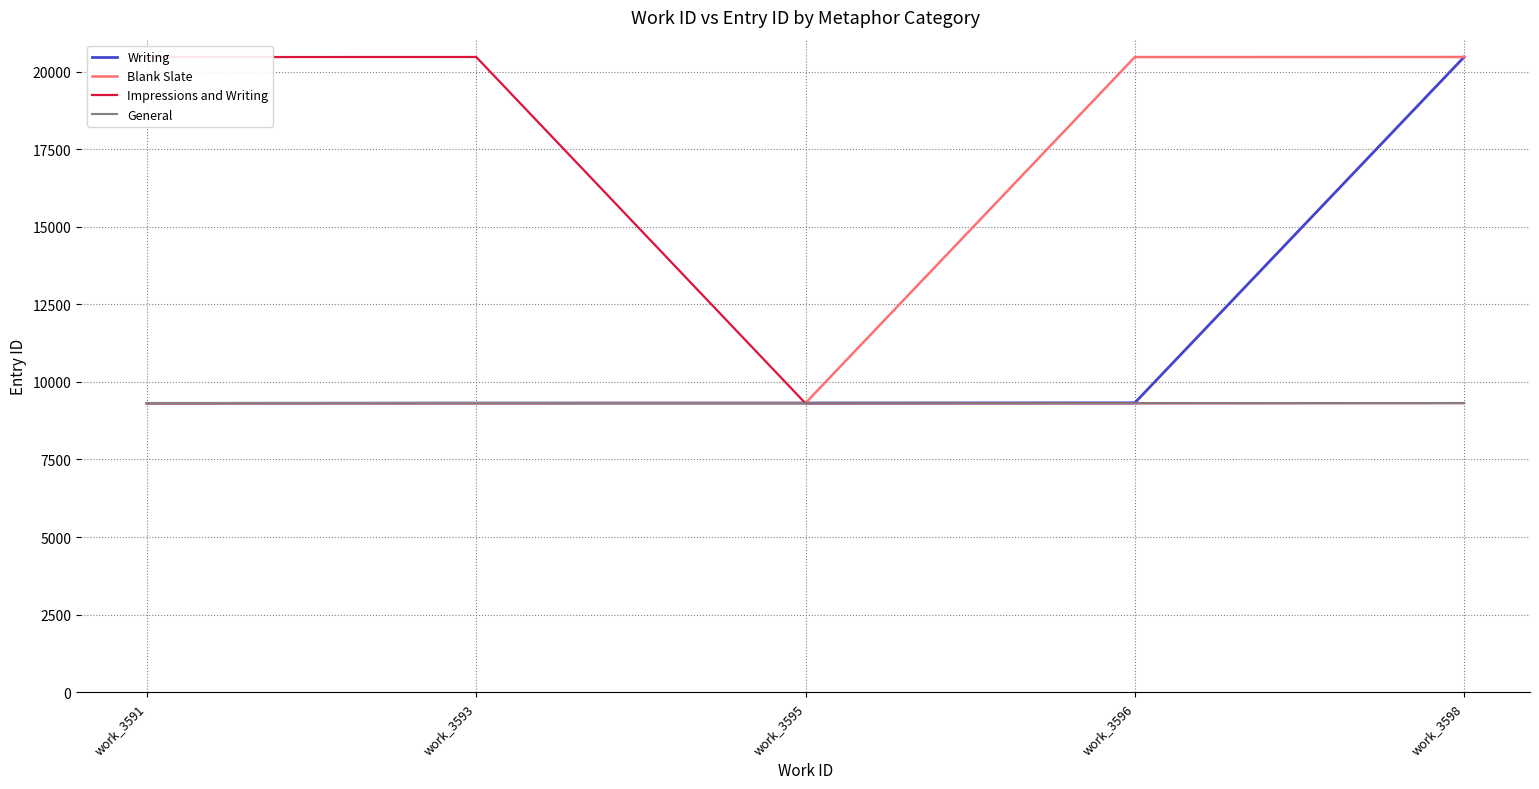

What is the spread (max minus min) of values at work_3598?

11153